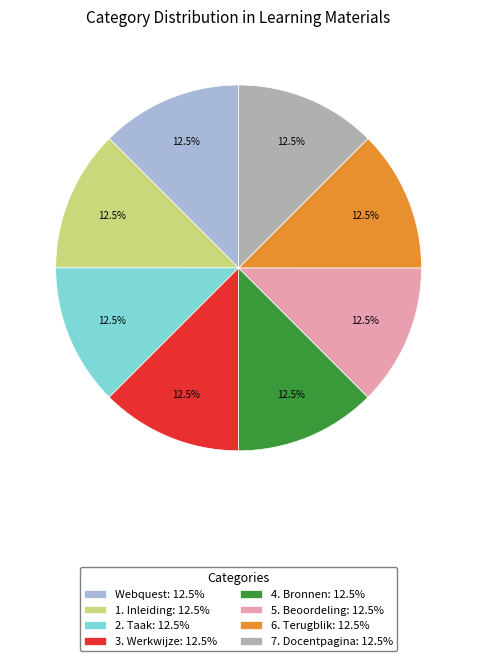

True or false: 7. Docentpagina accounts for 2% of the total.

False